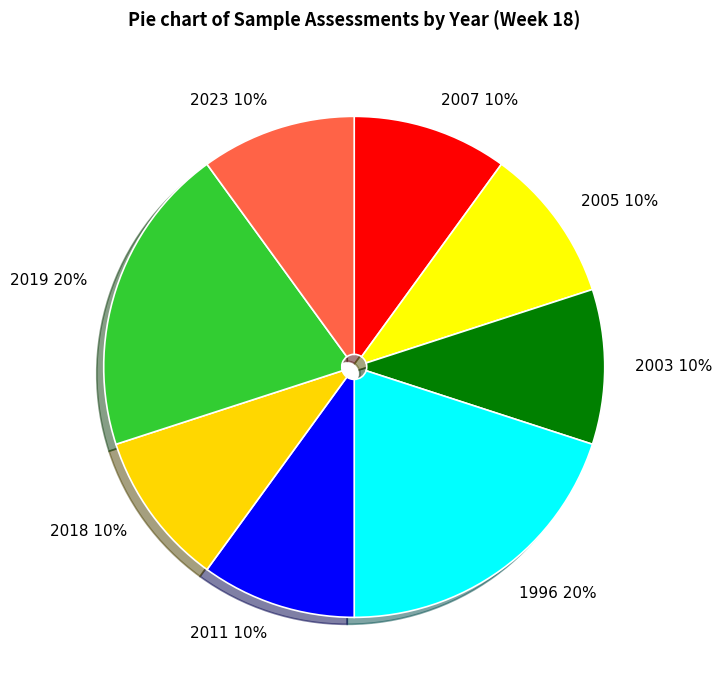

Is there a majority slice in this chart?

No